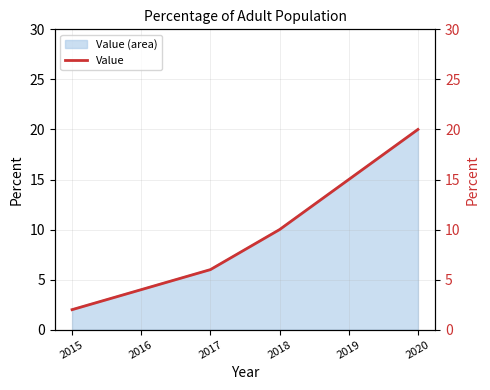

Count the values in the range 4 to 15.

4